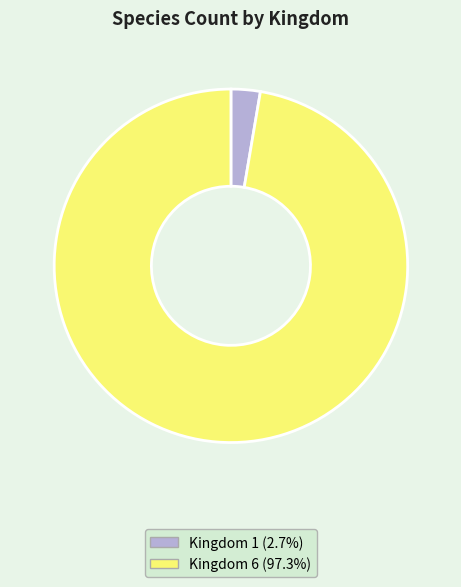

Rank the categories by value from highest to lowest.

Kingdom 6, Kingdom 1